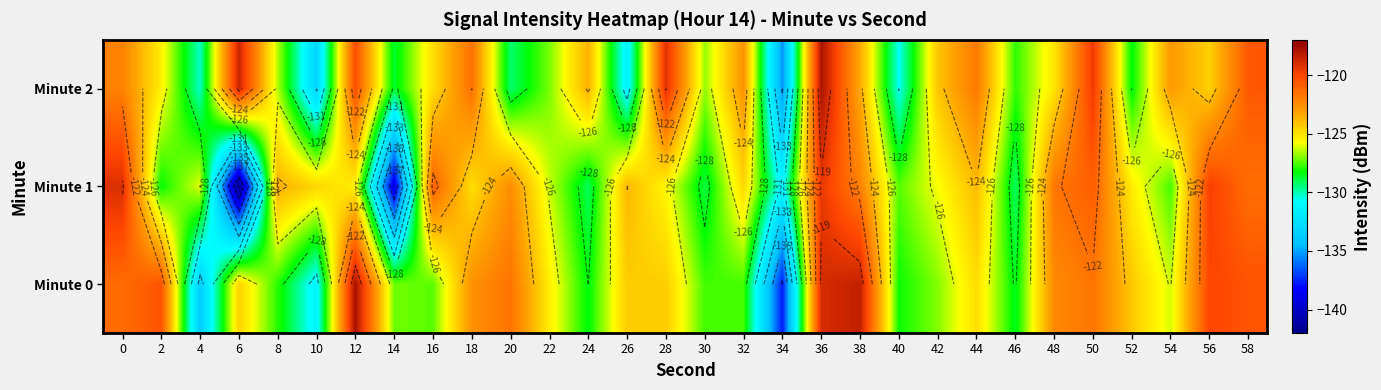

What is the sum of all Minute 1 values?

-3770.7